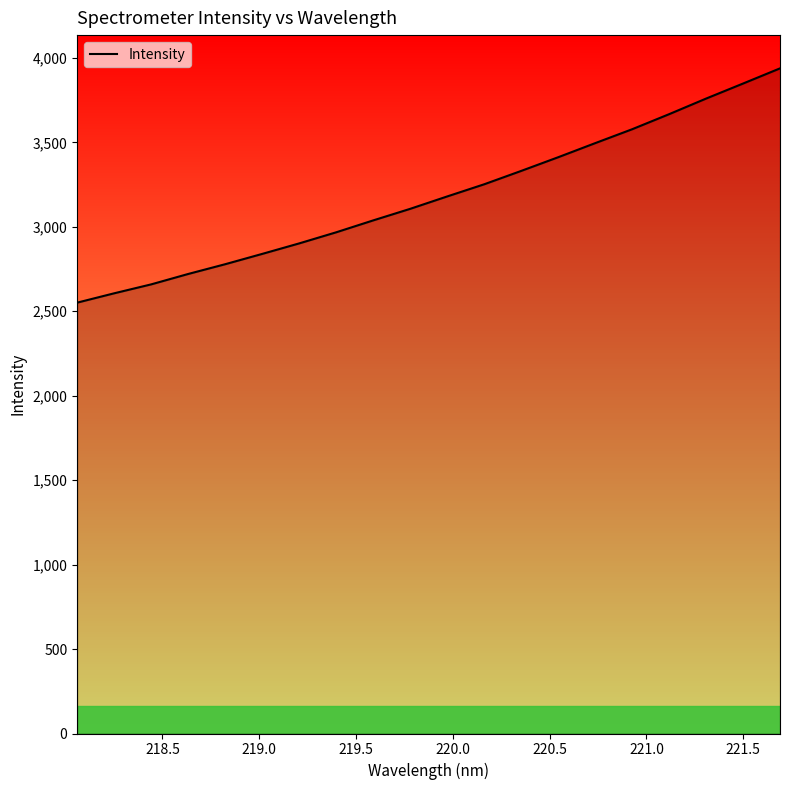

What is the difference between the maximum and minimum values?

1387.1